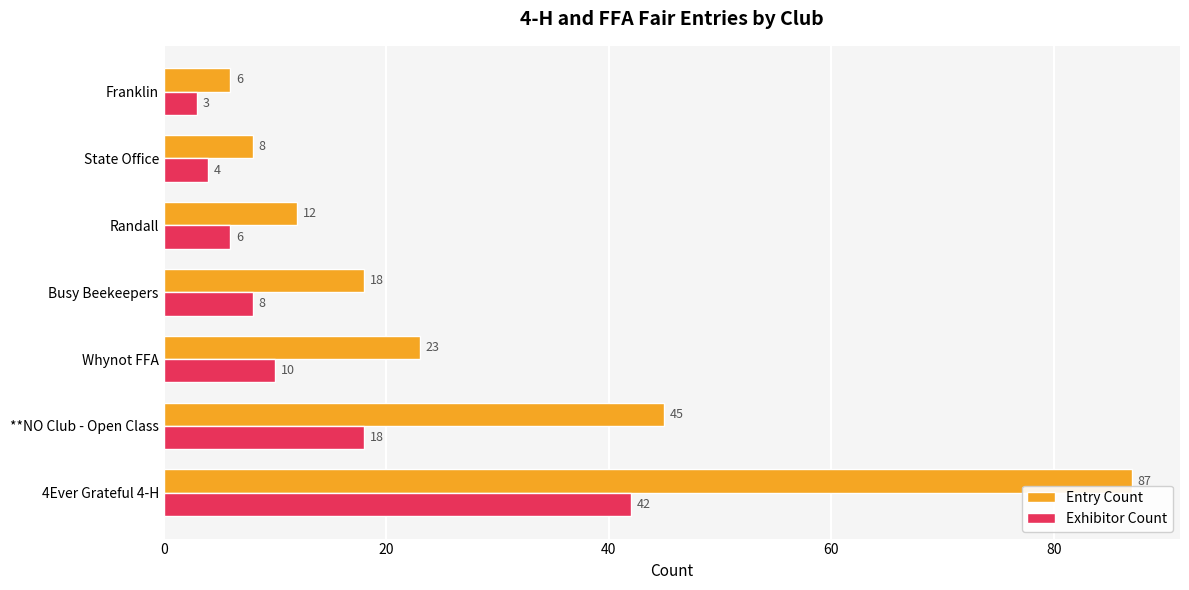

Is it true that Exhibitor Count equals 6 at Randall?

True